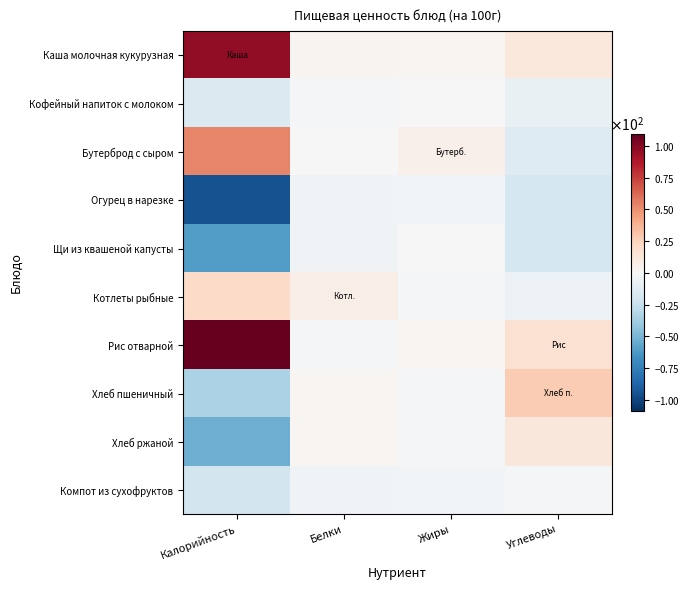

Reading right to left, extract all data points from this chart.

Каша молочная кукурузная: Углеводы=11.1	Жиры=1.9	Белки=2.7	Калорийность=96.8
Кофейный напиток с молоком: Углеводы=-7.7	Жиры=-0.3	Белки=-1.8	Калорийность=-16.2
Бутерброд с сыром: Углеводы=-14.0	Жиры=5.2	Белки=0.1	Калорийность=52.8
Огурец в нарезке: Углеводы=-19.5	Жиры=-2.8	Белки=-4.1	Калорийность=-95.1
Щи из квашеной капусты: Углеводы=-19.4	Жиры=0.8	Белки=-3.5	Калорийность=-60.6
Котлеты рыбные: Углеводы=-6.1	Жиры=-1.0	Белки=7.2	Калорийность=20.6
Рис отварной: Углеводы=16.8	Жиры=2.4	Белки=-1.0	Калорийность=109.0
Хлеб пшеничный: Углеводы=27.9	Жиры=-2.0	Белки=2.4	Калорийность=-34.2
Хлеб ржаной: Углеводы=12.1	Жиры=-1.6	Белки=2.0	Калорийность=-53.2
Компот из сухофруктов: Углеводы=-1.2	Жиры=-2.7	Белки=-4.0	Калорийность=-20.2